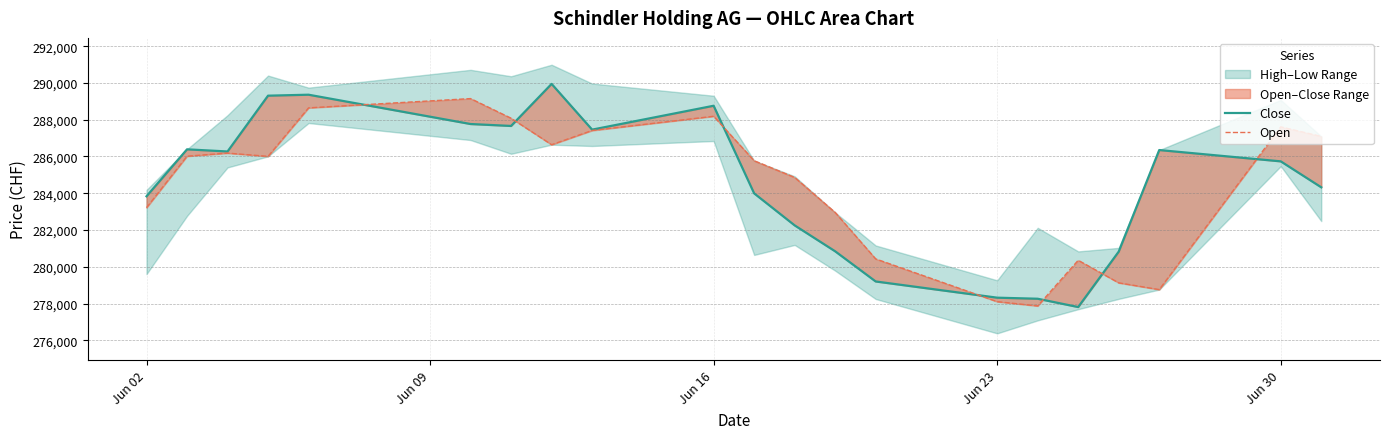

What is the total value across all series at Jun 30?

578006